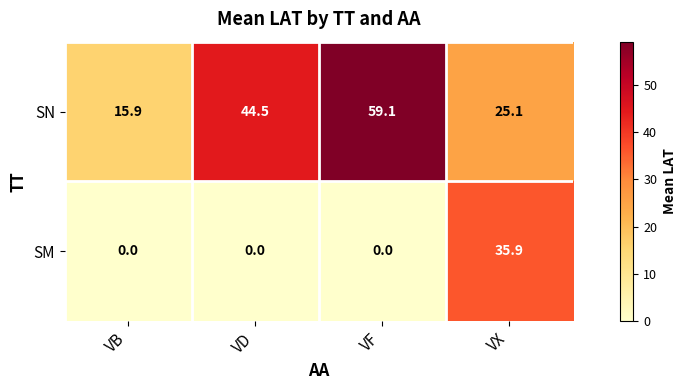

What is the difference between the maximum and minimum values in the SN series?

43.2